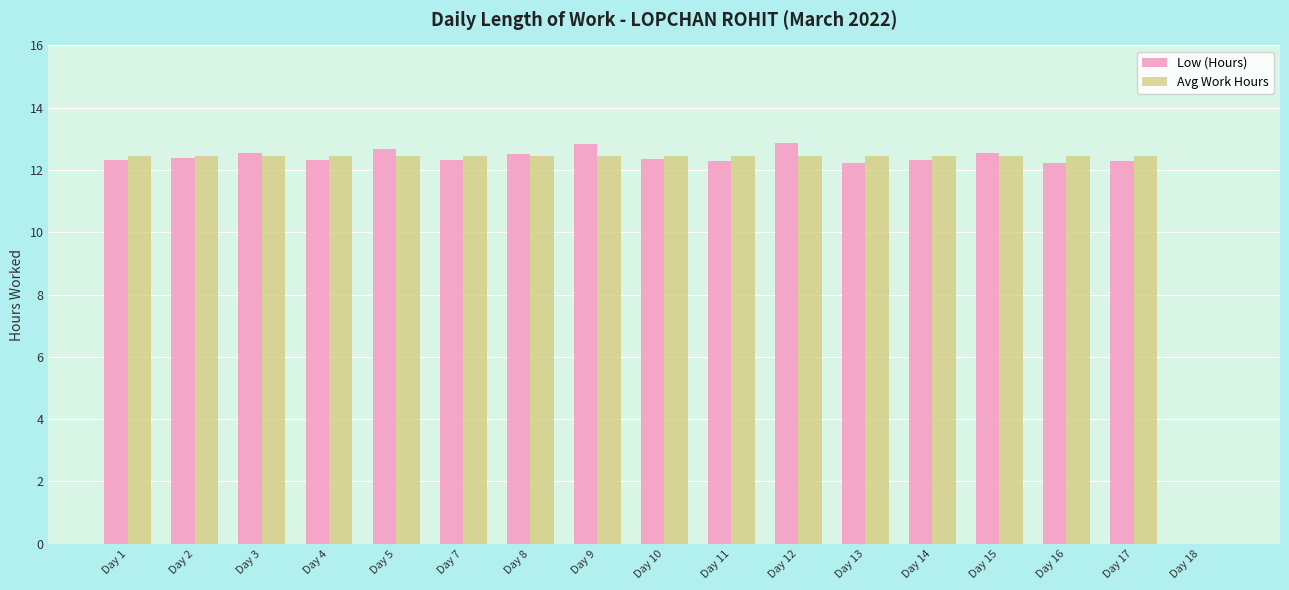

Is the value of Low (Hours) at Day 12 greater than the value of Avg Work Hours at Day 17?

Yes